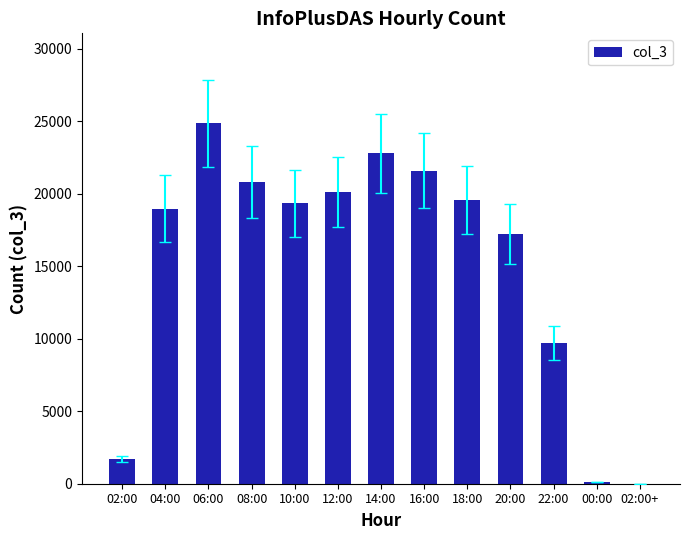

Which category has the highest value across all series?

06:00